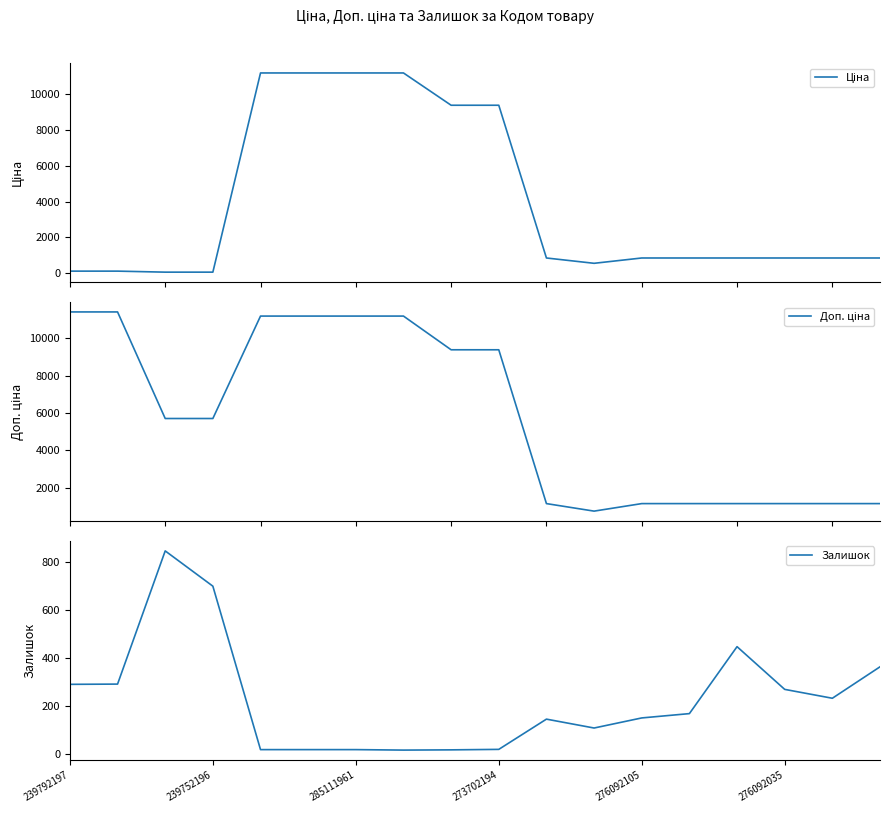

Reading left to right, extract all data points from this chart.

Ціна: 114.1	114.1	57.0	57.0	11188.2	11188.2	11188.2	11188.2	9384.0	9384.0	848.4	551.5	848.4	848.4	848.4	848.4	848.4	848.4
Доп. ціна: 11410.0	11410.0	5705.0	5705.0	11188.2	11188.2	11188.2	11188.2	9384.0	9384.0	1149.7	747.0	1149.7	1149.7	1149.7	1149.7	1149.7	1149.7
Залишок: 289.0	290.0	845.0	698.0	17.0	17.0	17.0	15.0	16.0	18.0	144.0	107.0	149.0	167.0	446.0	268.0	231.0	362.0